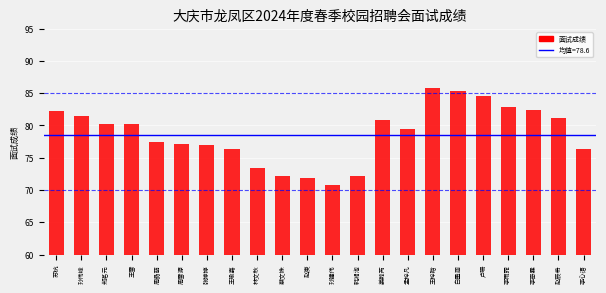

Does the chart contain any negative values?

No